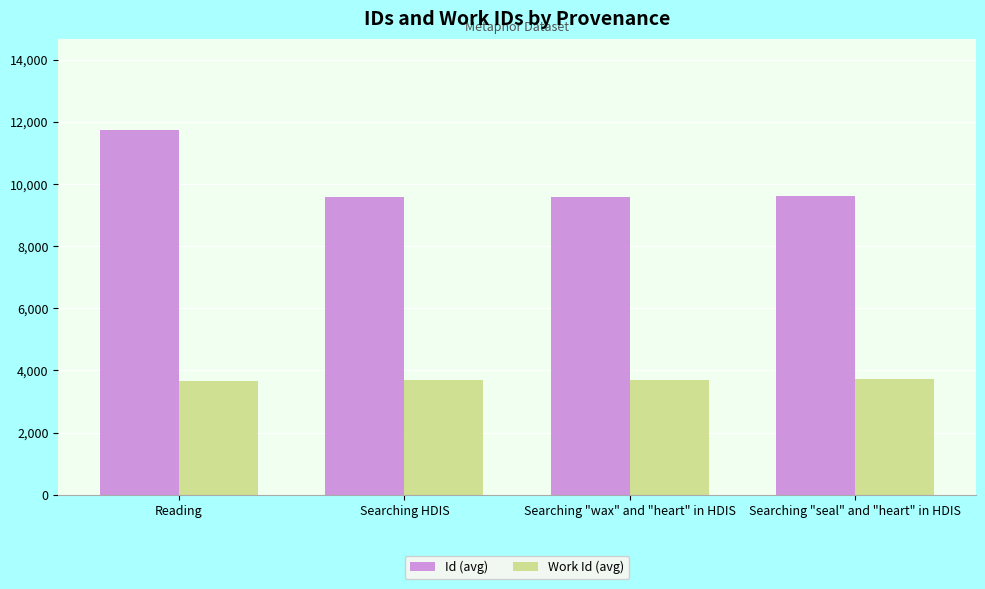

What is the difference between the second highest and second lowest values in the Work Id (avg) series?

4